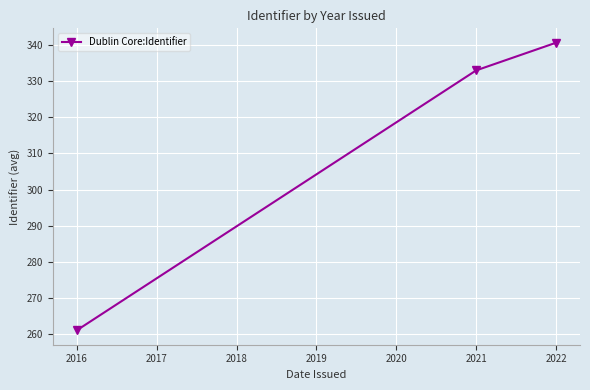

What is the minimum value shown in the chart?

261.0